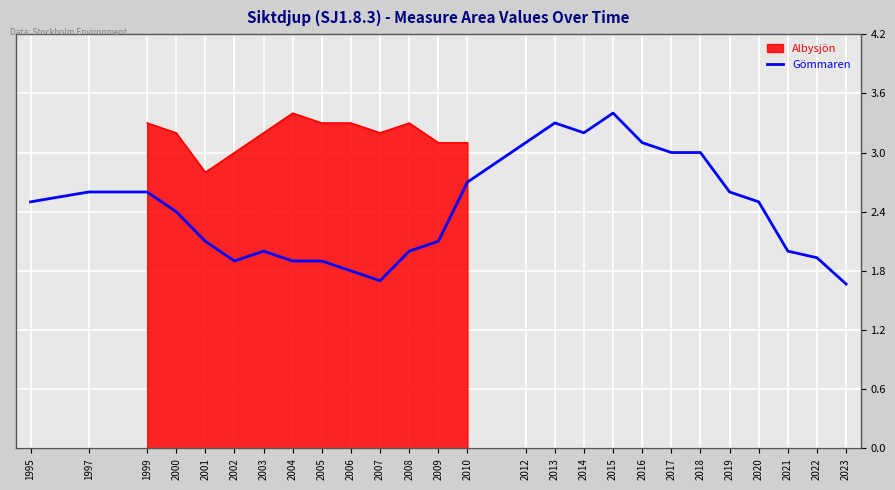

At which category does the data reach its first local valley?

2002